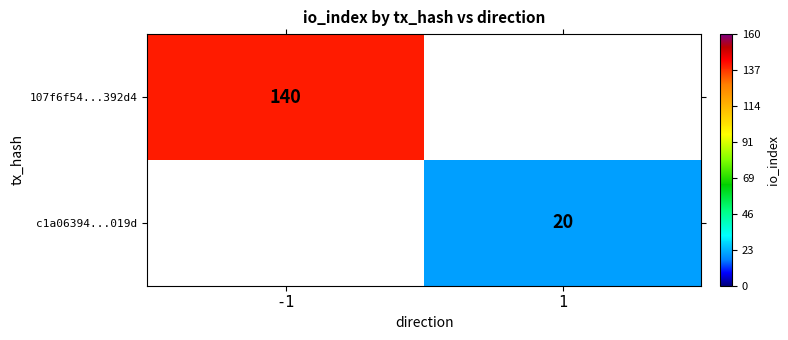

The 107f6f54...392d4 series shows 248 at -1. True or false?

False